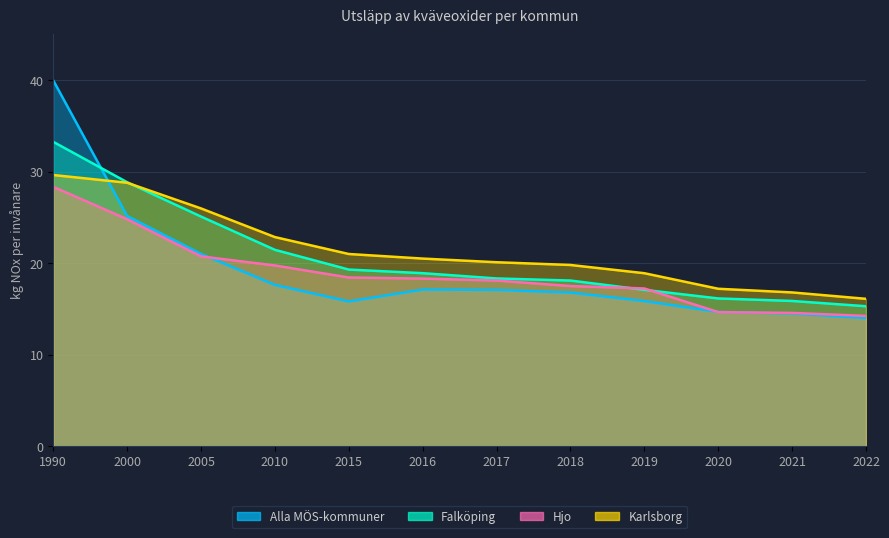

What is the difference between the highest and lowest values at 2021?

2.3